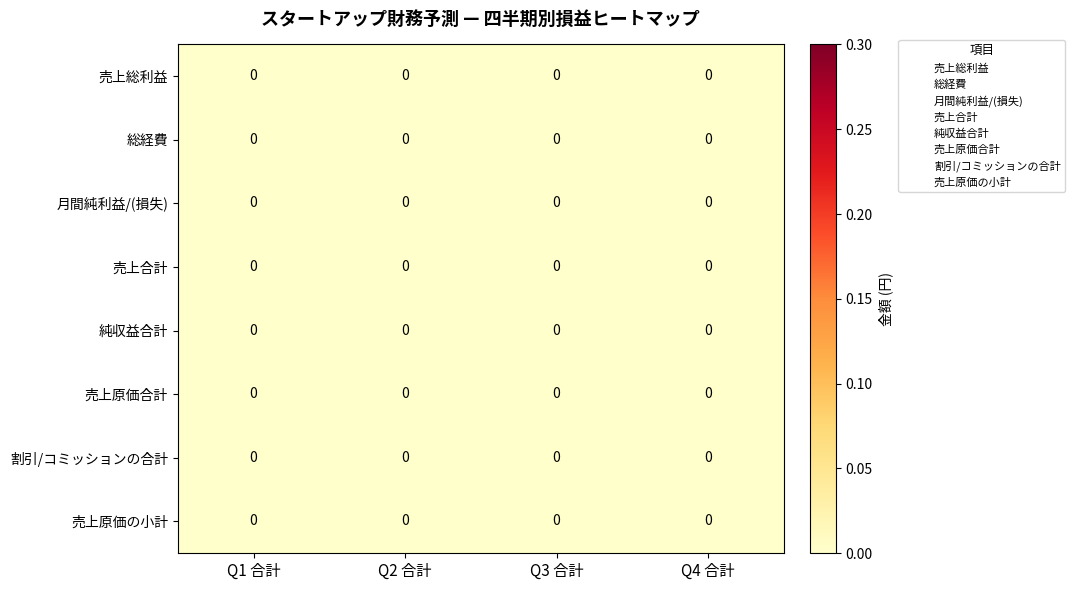

Reading right to left, extract all data points from this chart.

売上総利益: Q4 合計=0.0	Q3 合計=0.0	Q2 合計=0.0	Q1 合計=0.0
総経費: Q4 合計=0.0	Q3 合計=0.0	Q2 合計=0.0	Q1 合計=0.0
月間純利益/(損失): Q4 合計=0.0	Q3 合計=0.0	Q2 合計=0.0	Q1 合計=0.0
売上合計: Q4 合計=0.0	Q3 合計=0.0	Q2 合計=0.0	Q1 合計=0.0
純収益合計: Q4 合計=0.0	Q3 合計=0.0	Q2 合計=0.0	Q1 合計=0.0
売上原価合計: Q4 合計=0.0	Q3 合計=0.0	Q2 合計=0.0	Q1 合計=0.0
割引/コミッションの合計: Q4 合計=0.0	Q3 合計=0.0	Q2 合計=0.0	Q1 合計=0.0
売上原価の小計: Q4 合計=0.0	Q3 合計=0.0	Q2 合計=0.0	Q1 合計=0.0